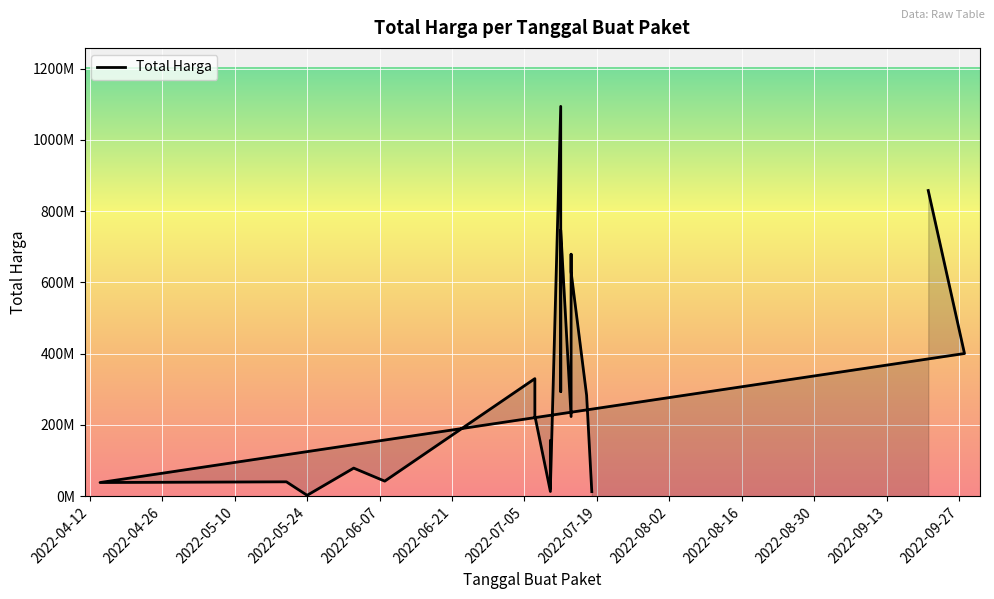

What is the minimum value shown in the chart?

2679000